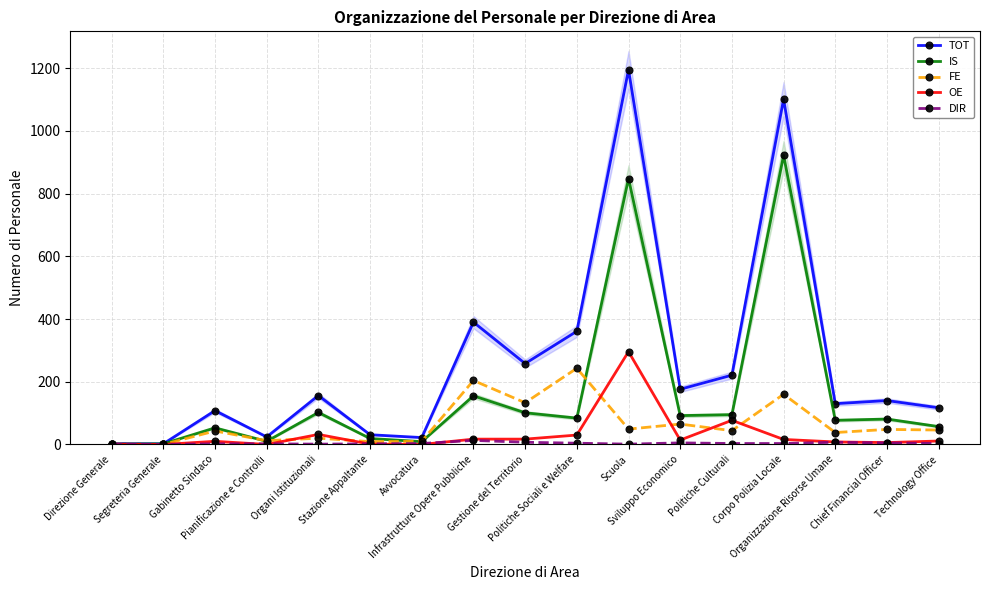

True or false: FE has a value of 1 at Direzione Generale.

True